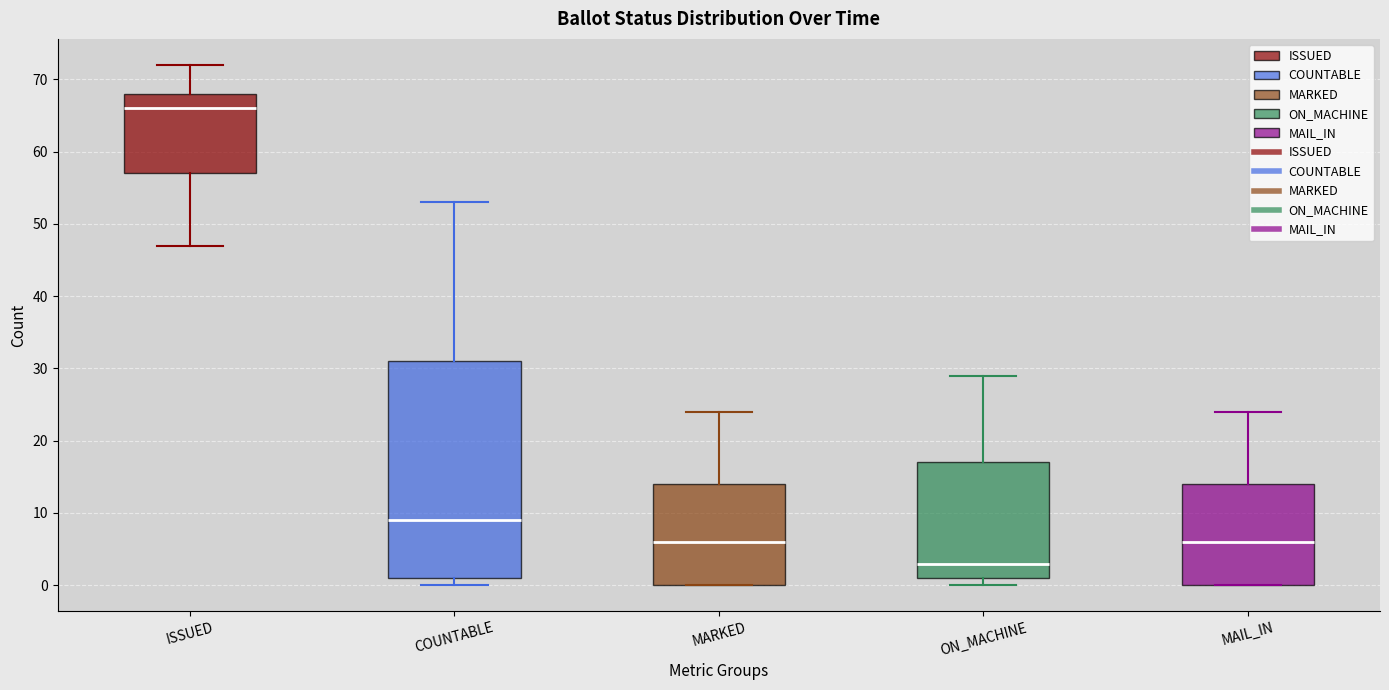

Which box's median line is the lowest?

ON_MACHINE